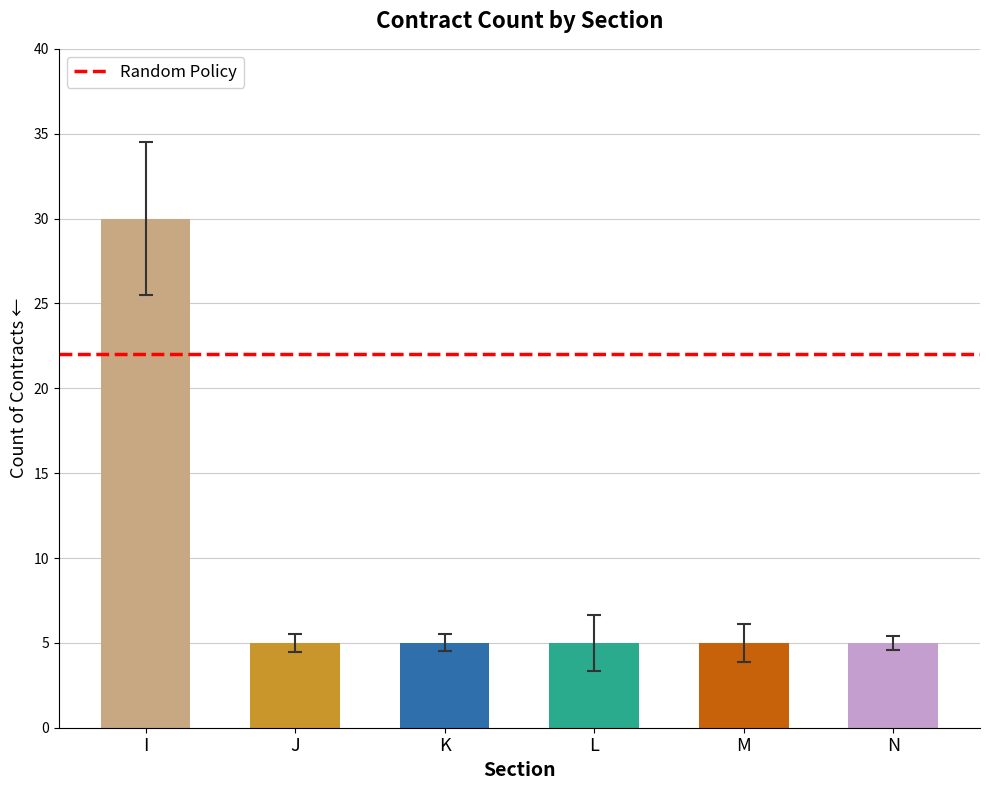

What is the value of the 6th bar from the left?

5